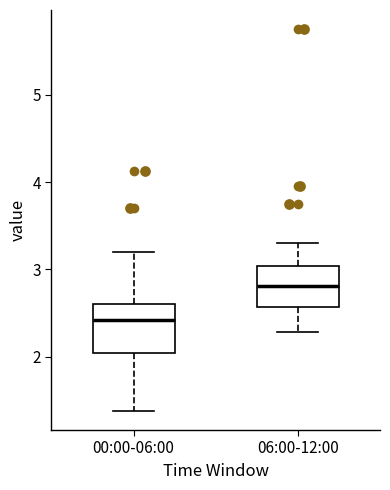

Reading left to right, read every box against the y-axis: the position of its median line, the range the box covers, and the ends of its whiskers. The values are not printed on the chart, so give them approximately, as read against the axis.

00:00-06:00: median 2.4, box 2.0 to 2.6, whiskers 1.4 to 3.2
06:00-12:00: median 2.8, box 2.6 to 3.0, whiskers 2.3 to 3.3